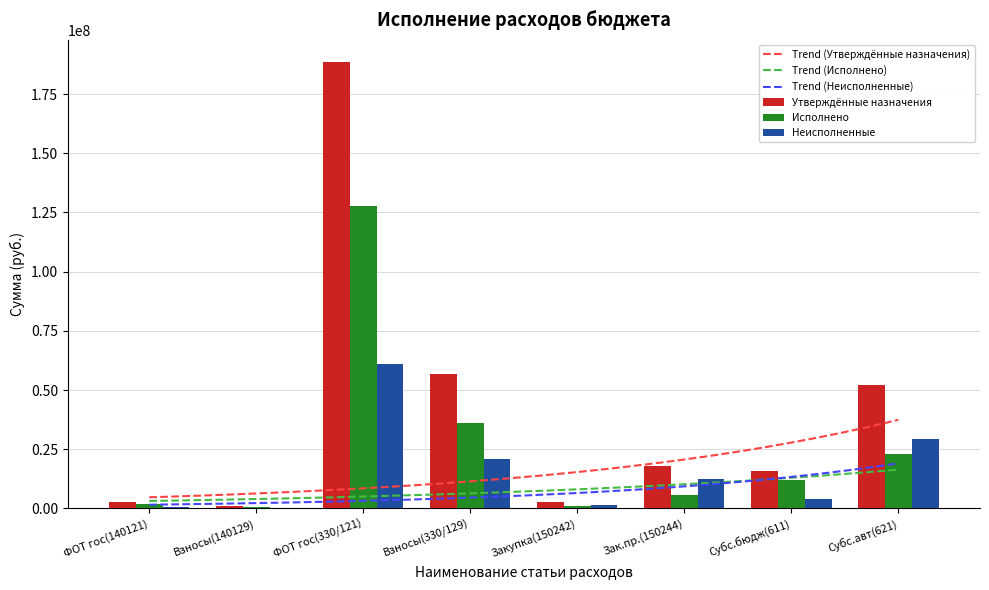

What are all the series names shown in the legend?

Утверждённые назначения, Исполнено, Неисполненные